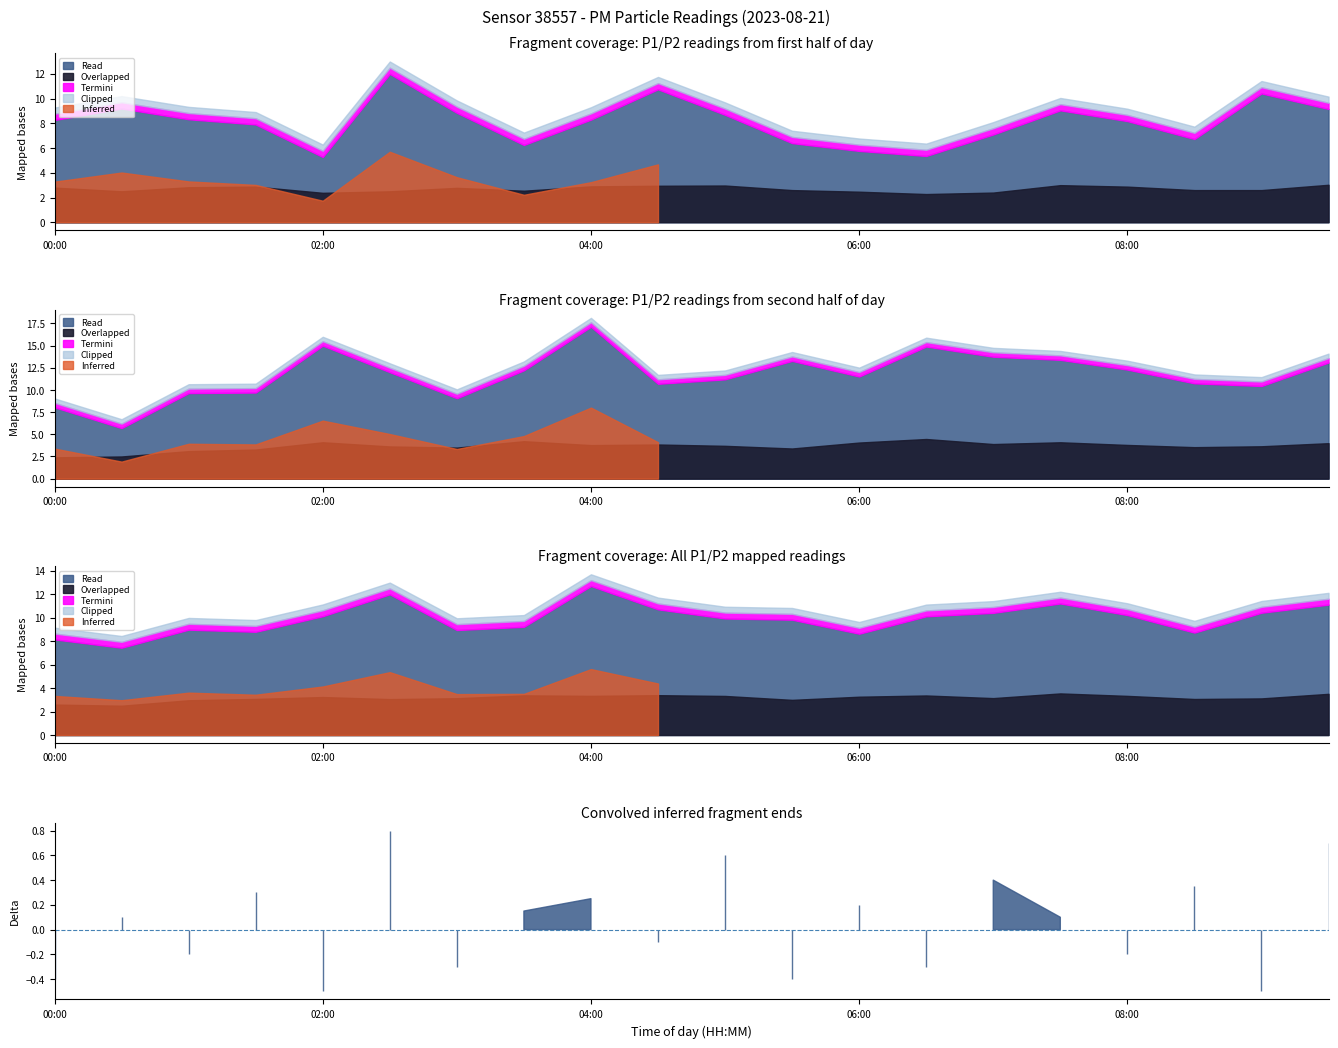

What is the value of the P2 point at the 12th from the left?

2.6